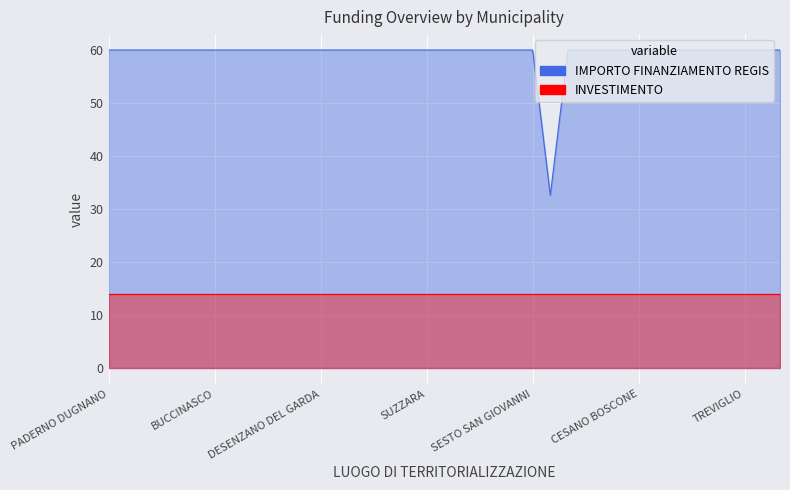

What is the sum of all values?

2311.3